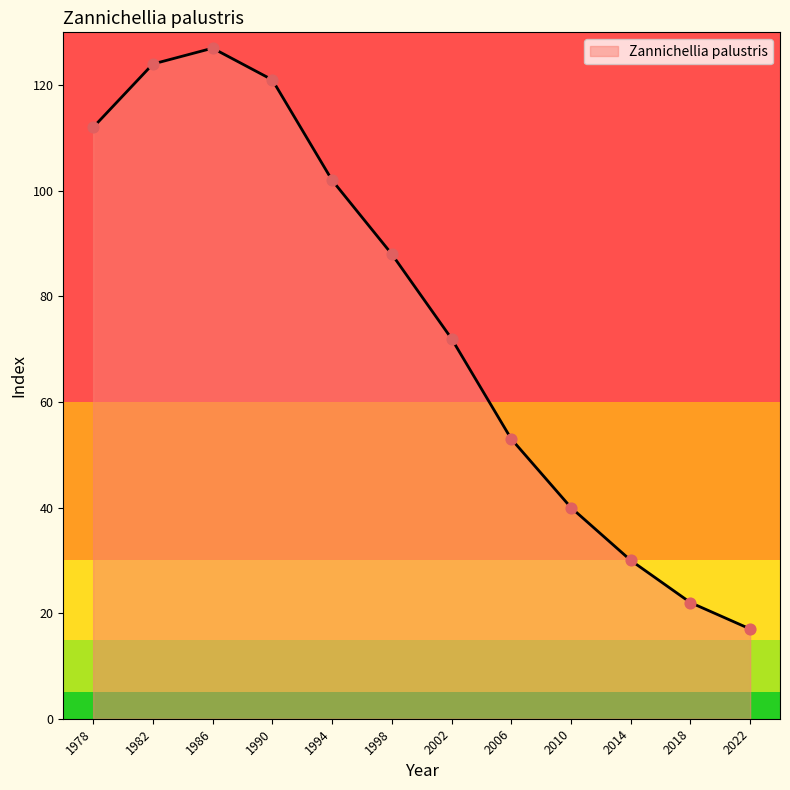

Which has a higher value, 1998 or 1978?

1978